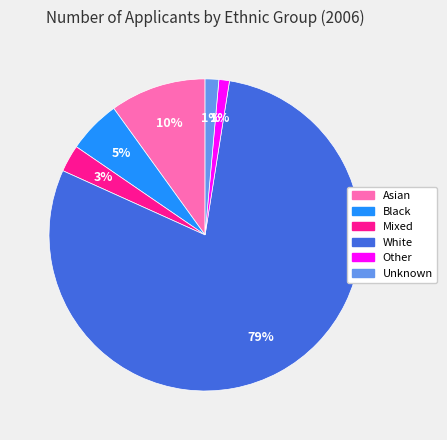

To the nearest percent, what is the average slice percentage?

17%